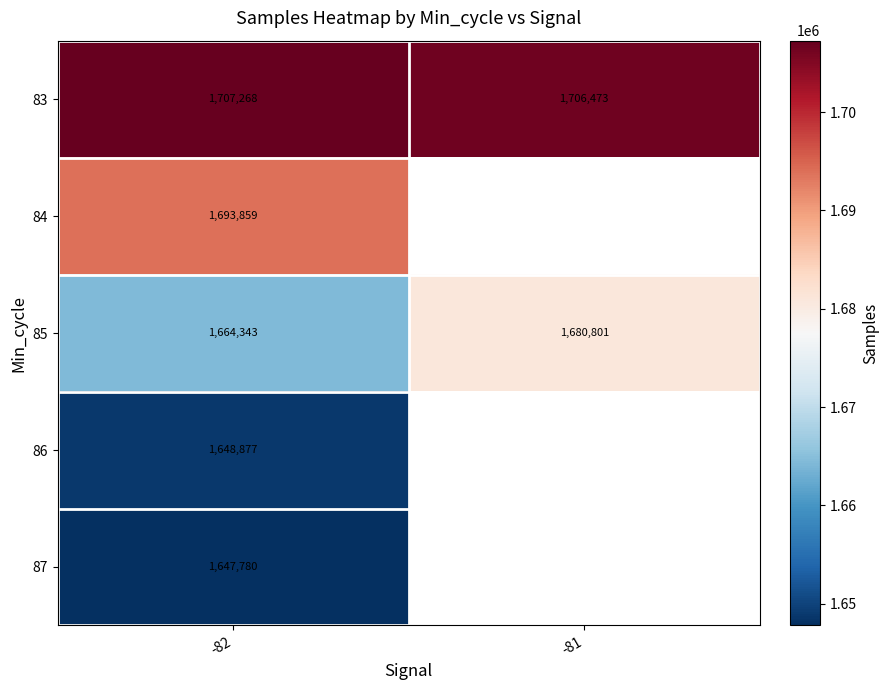

Rank the series by their average value, from lowest to highest.

83, 84, 85, 86, 87